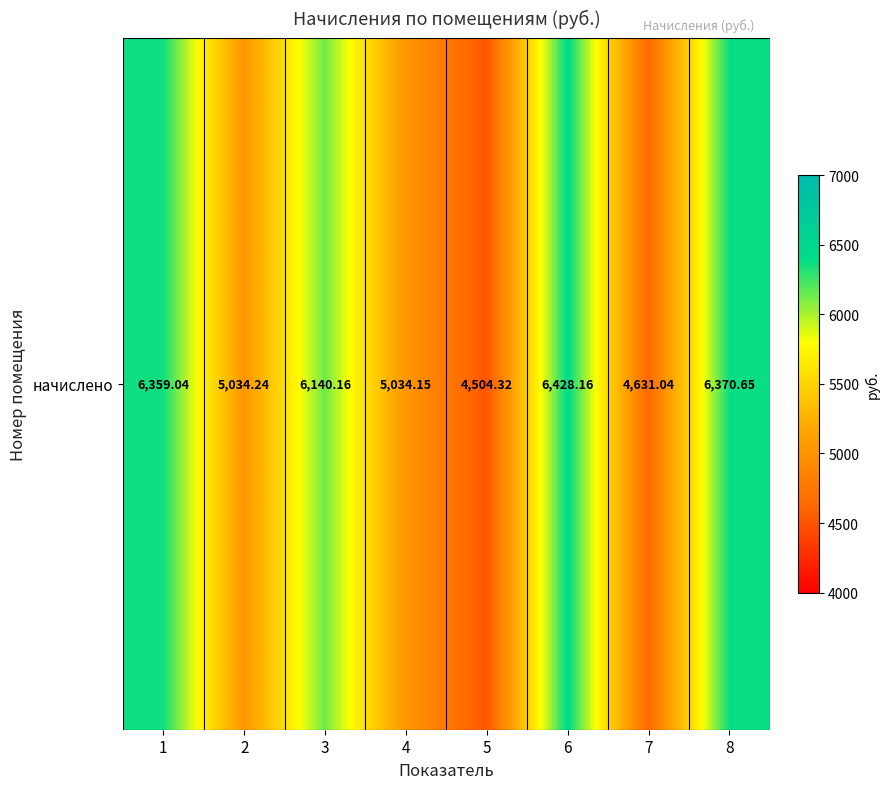

Is it true that the value at 3 is 8673.0?

False